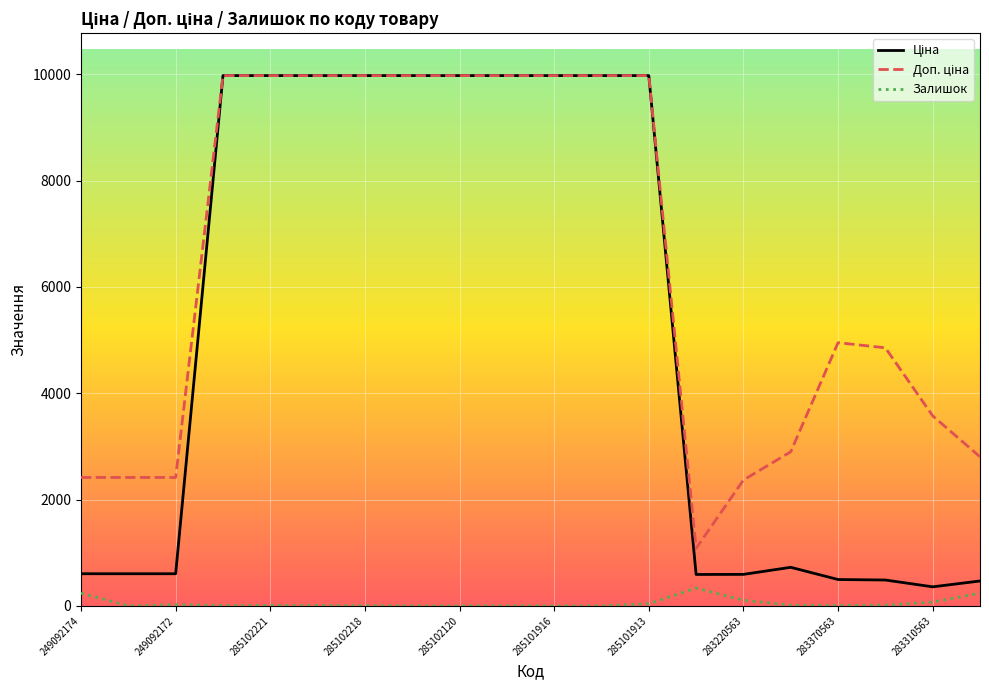

What is the greatest value displayed?

9975.0